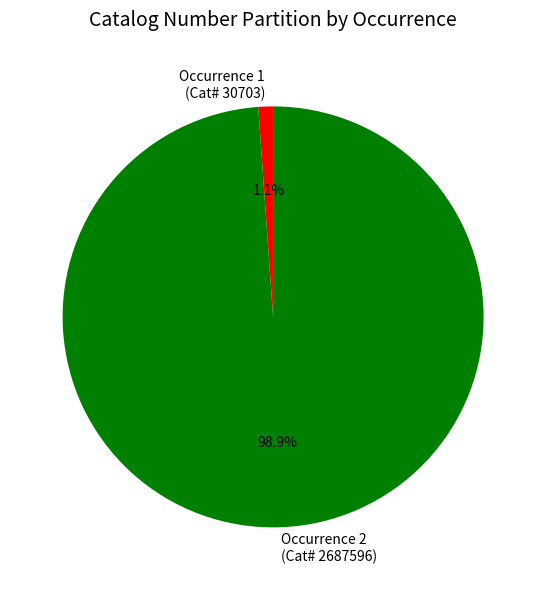

Rank the categories by value from highest to lowest.

Occurrence 2 (Cat# 2687596), Occurrence 1 (Cat# 30703)